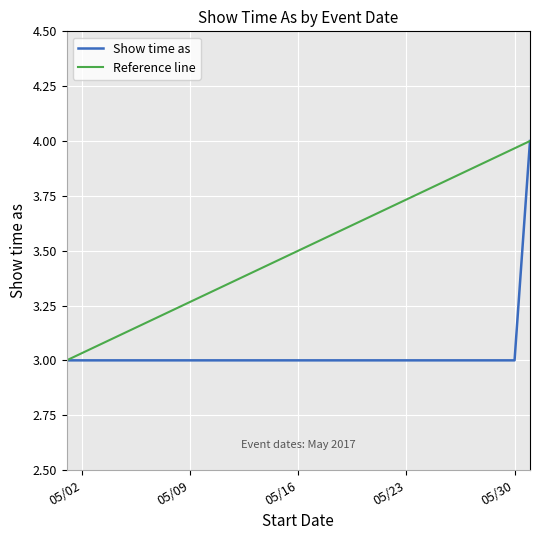

List the labels in order of value, largest first.

31/5/2017, 1/5/2017, 2/5/2017, 6/5/2017, 10/5/2017, 13/5/2017, 14/5/2017, 20/5/2017, 20/5/2017, 24/5/2017, 26/5/2017, 27/5/2017, 30/5/2017